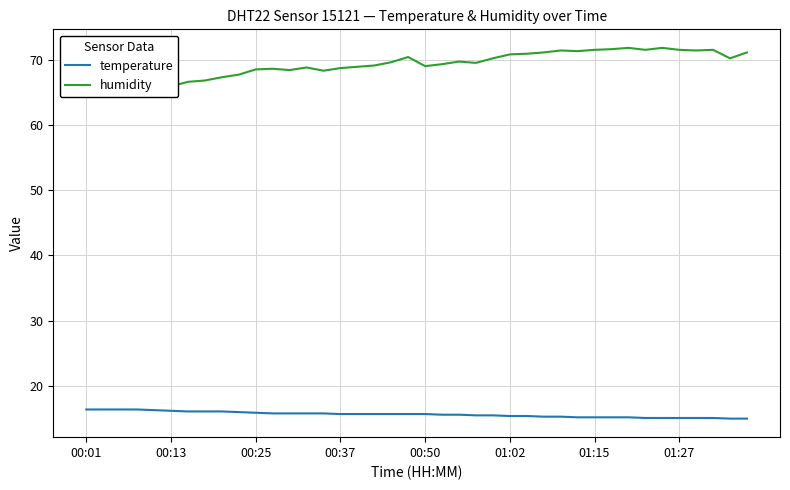

Which series has the widest spread of values?

humidity